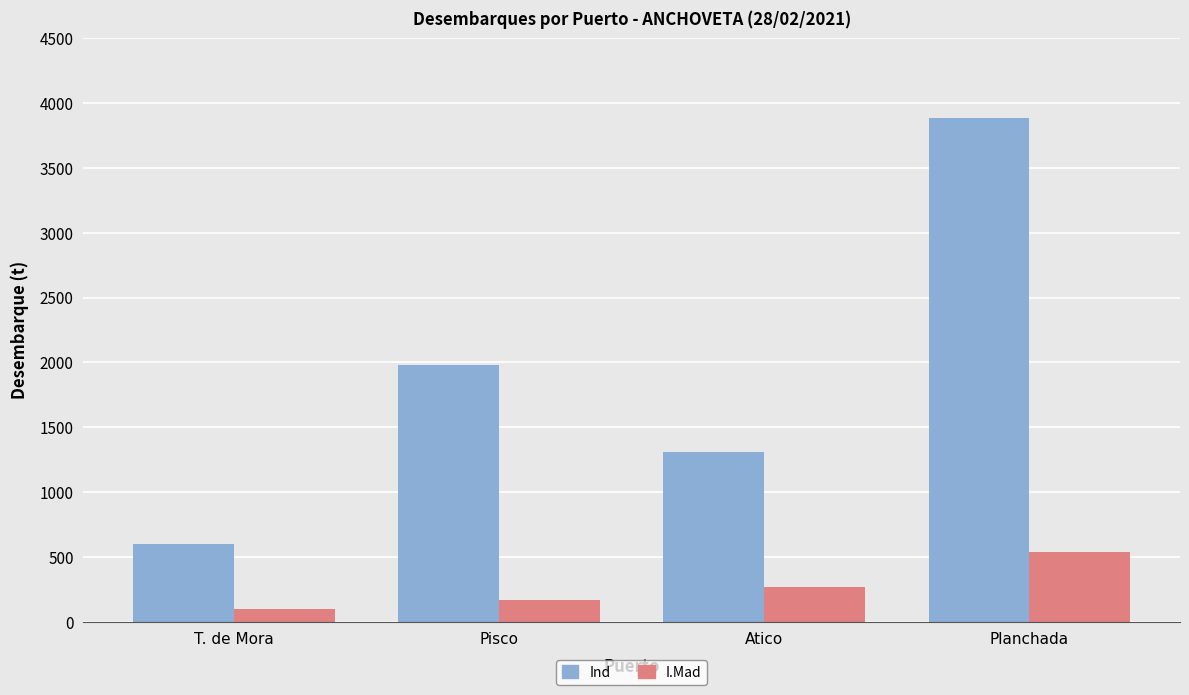

Rank the series at T. de Mora from highest to lowest value.

Ind, I.Mad